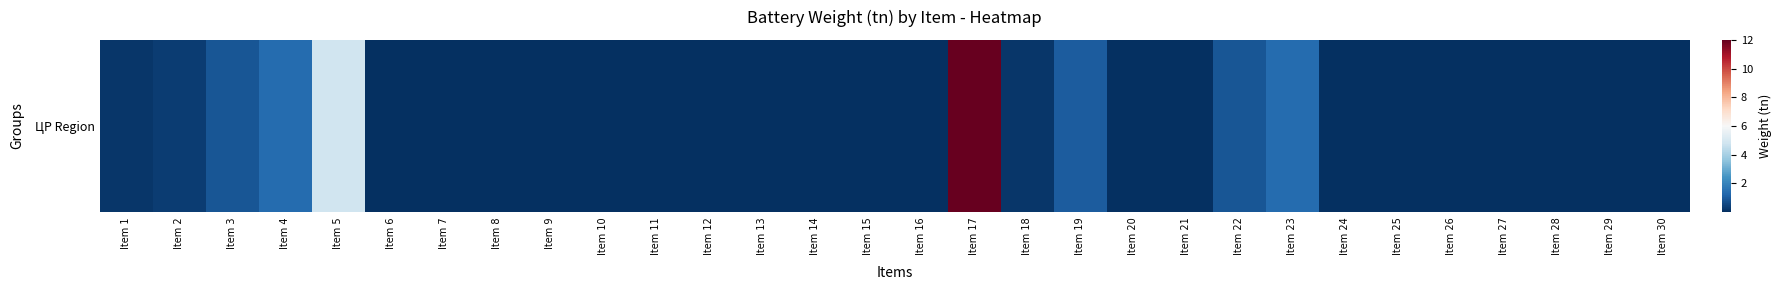

Is it true that the value at Item 7 is 0.0?

True